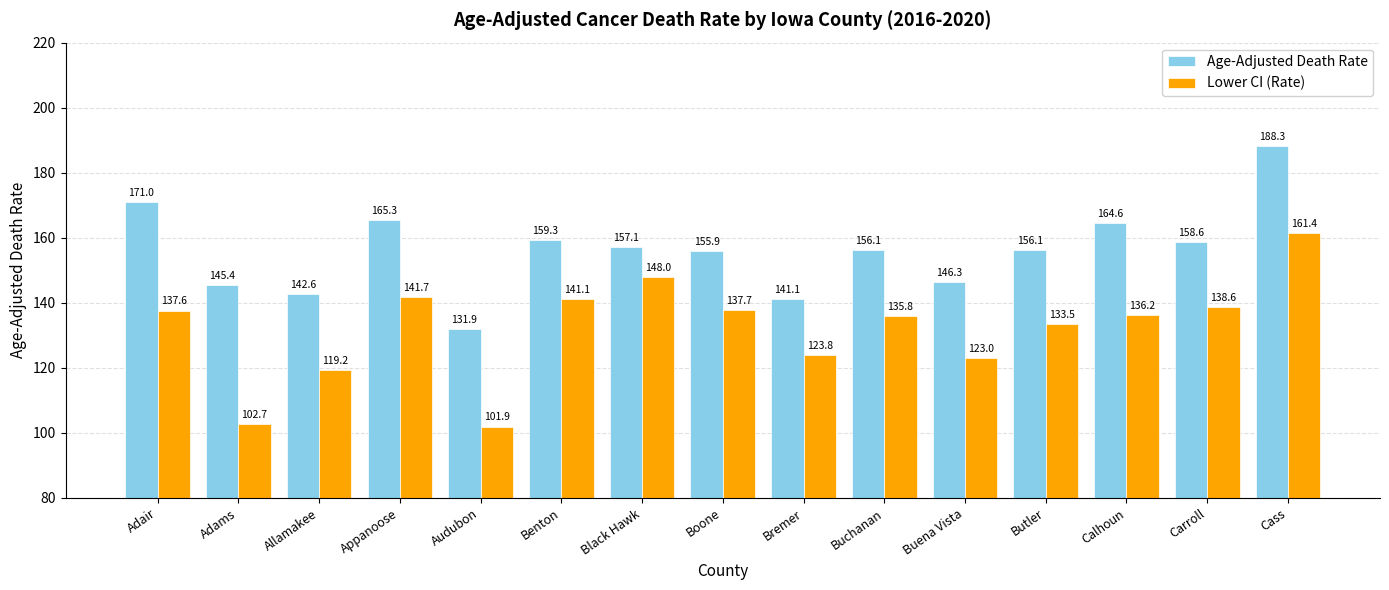

Which label corresponds to the smallest value in the chart?

Audubon